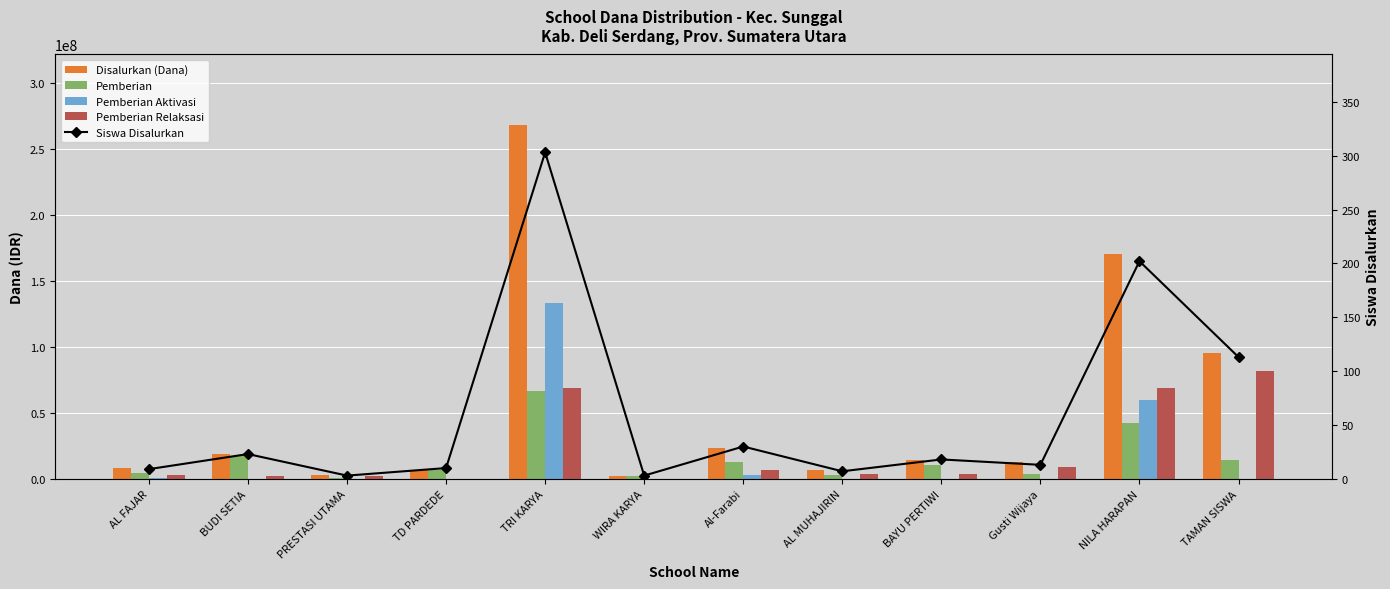

What is the difference between the maximum and second lowest values in the Disalurkan (Dana) series?

265000000